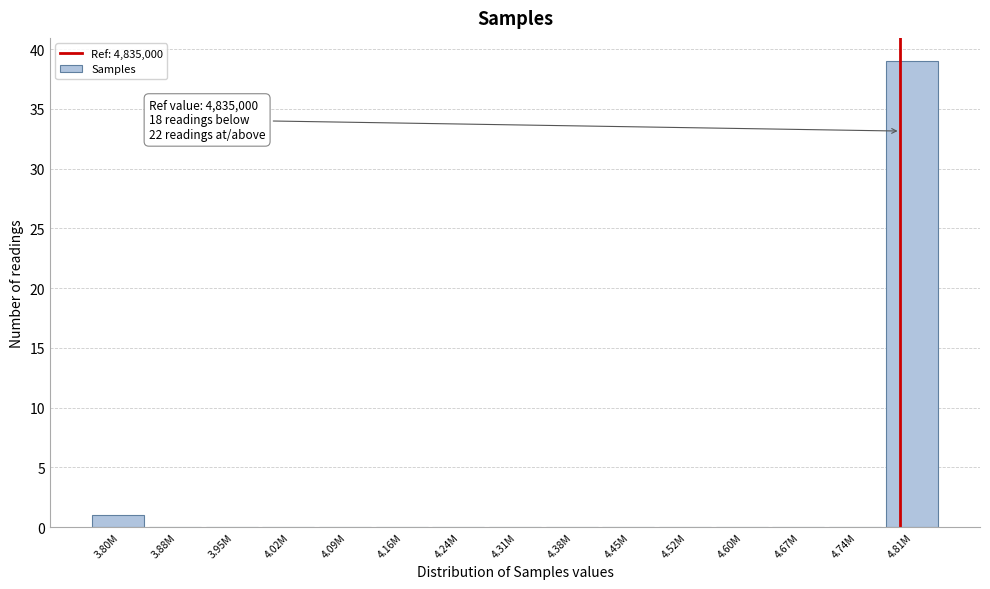

Reading left to right, what are all the values shown in this chart?

3.80M=1	3.88M=0	3.95M=0	4.02M=0	4.09M=0	4.16M=0	4.24M=0	4.31M=0	4.38M=0	4.45M=0	4.52M=0	4.60M=0	4.67M=0	4.74M=0	4.81M=39